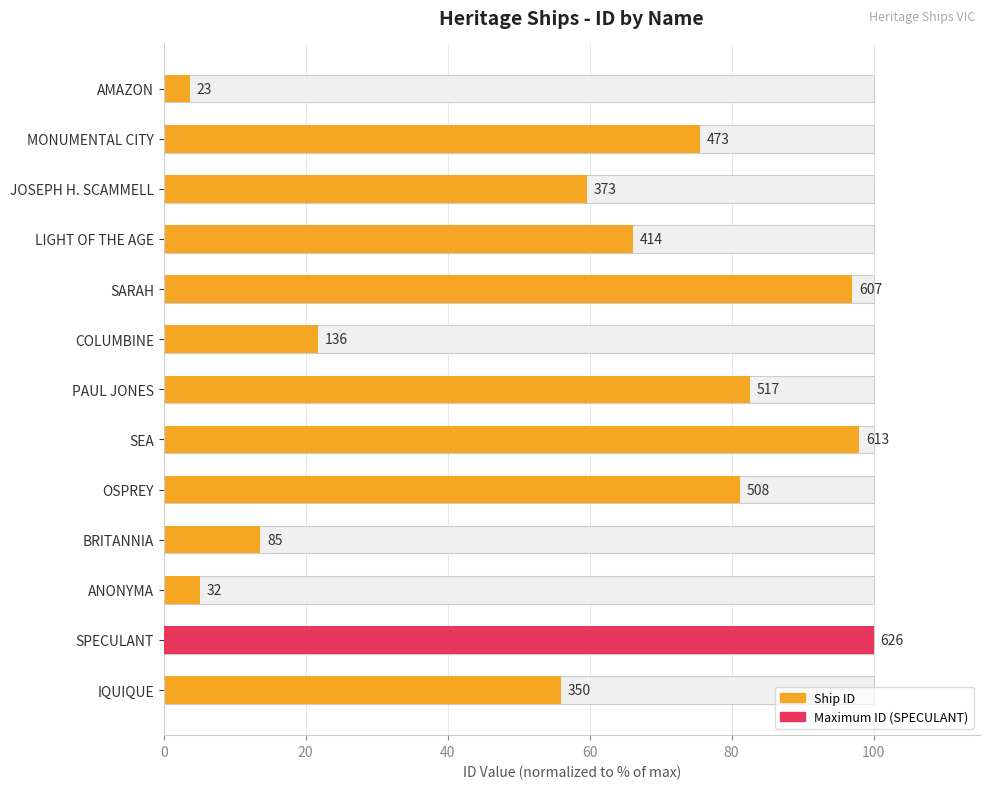

The chart shows a value of 40.8 at PAUL JONES. True or false?

False